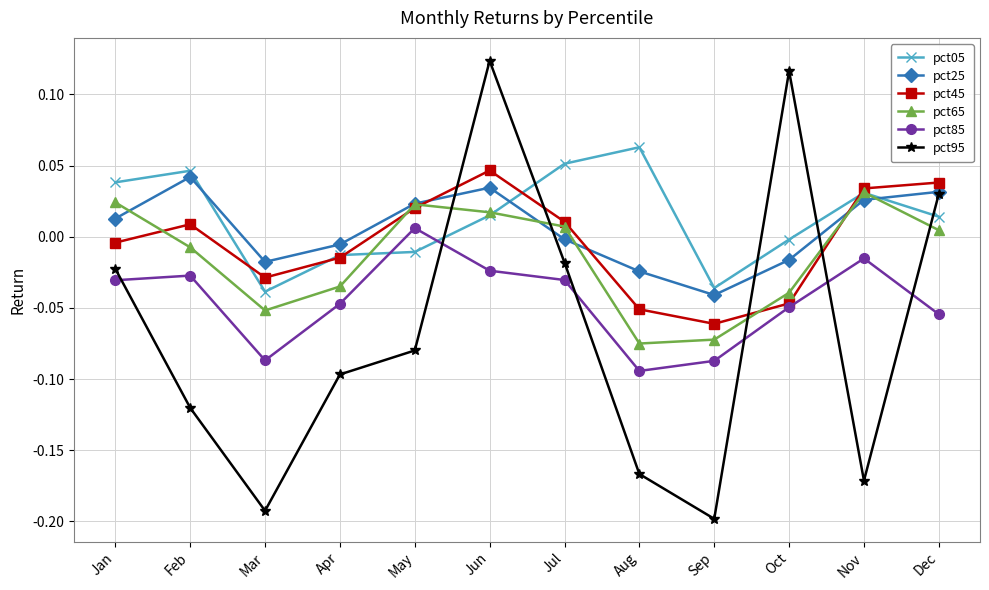

How many negative values does the pct25 series have?

6